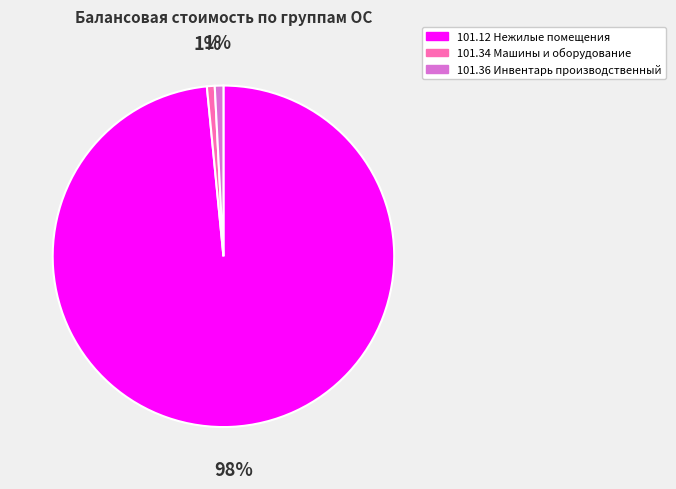

Does 101.12 Нежилые помещения account for over 50% of the chart?

Yes